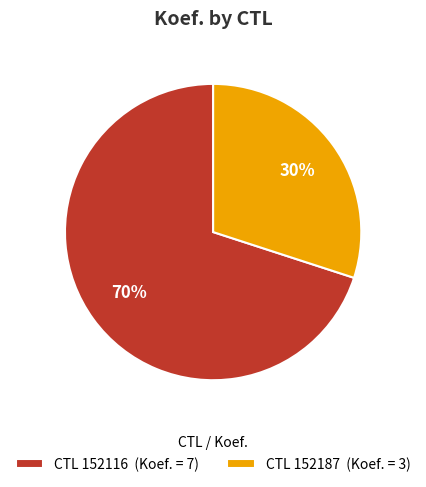

Is the sum of CTL 152116 (Koef. = 7) and CTL 152187 (Koef. = 3) greater than half?

Yes